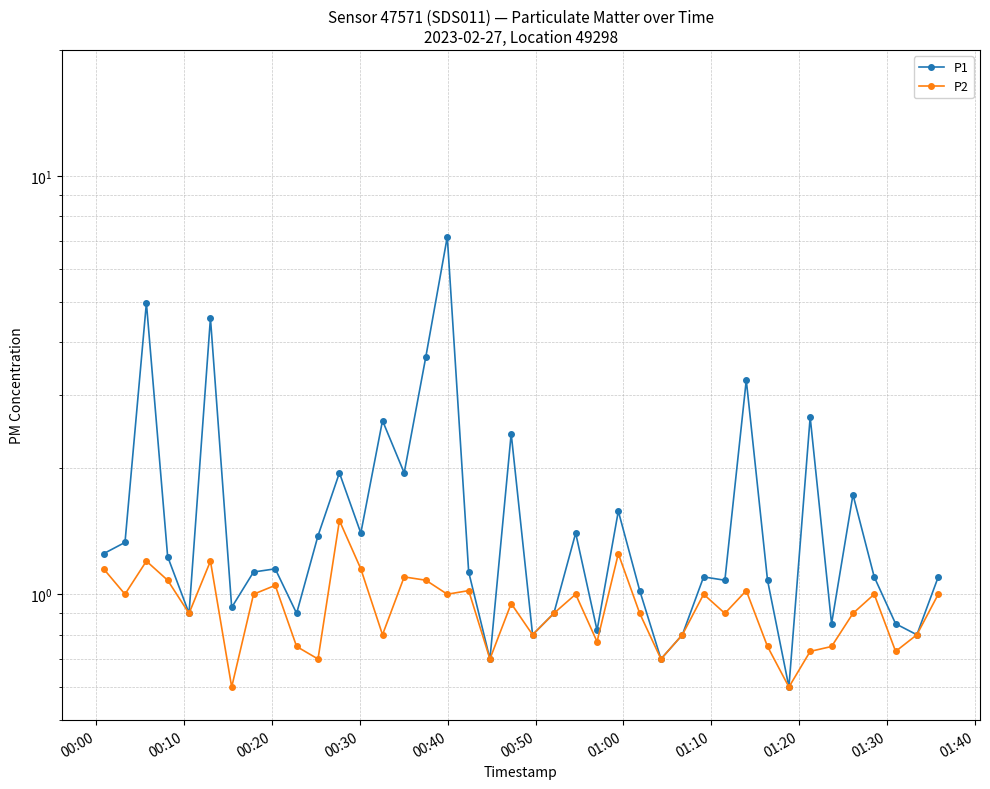

How many distinct data groups are displayed?

2